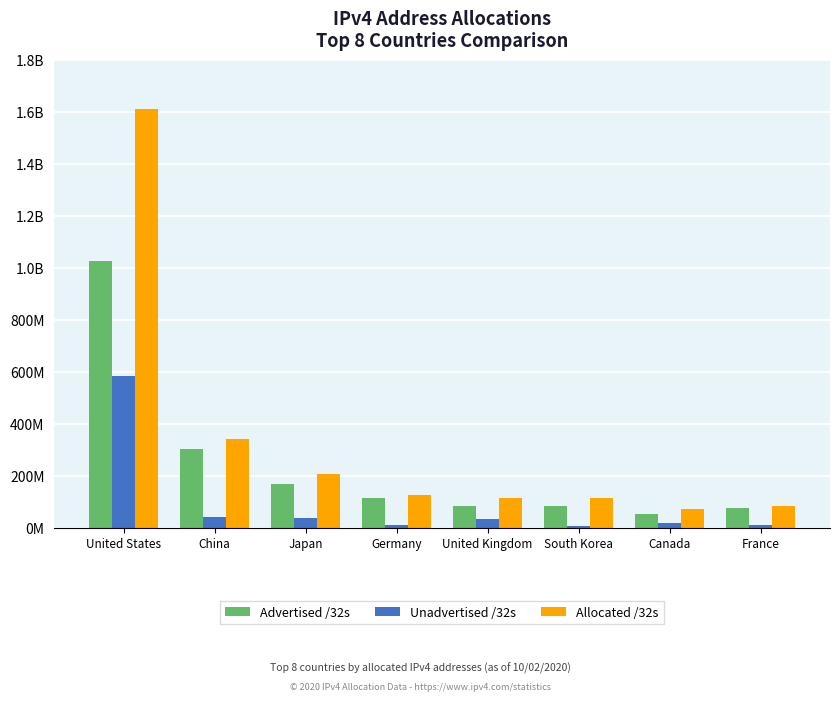

What is the difference between the highest and lowest values at United States?

1026608640